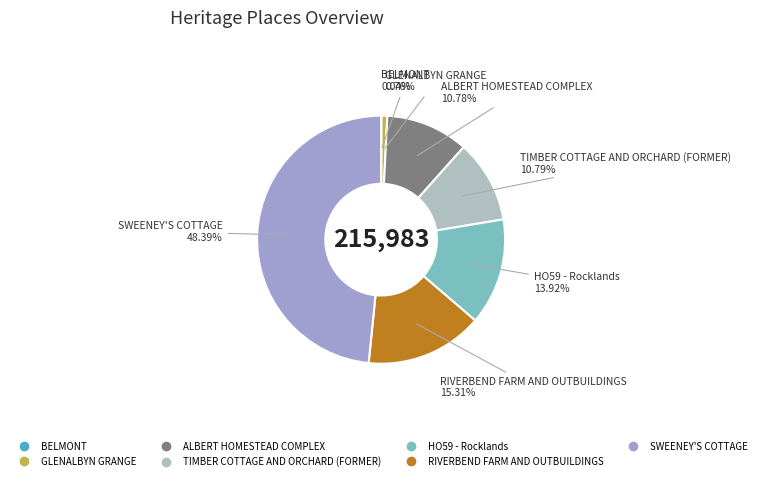

The GLENALBYN GRANGE slice represents 1% of the pie. True or false?

True